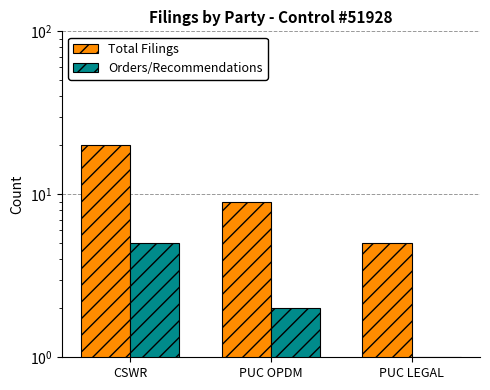

What are all the series names shown in the legend?

Total Filings, Orders/Recommendations